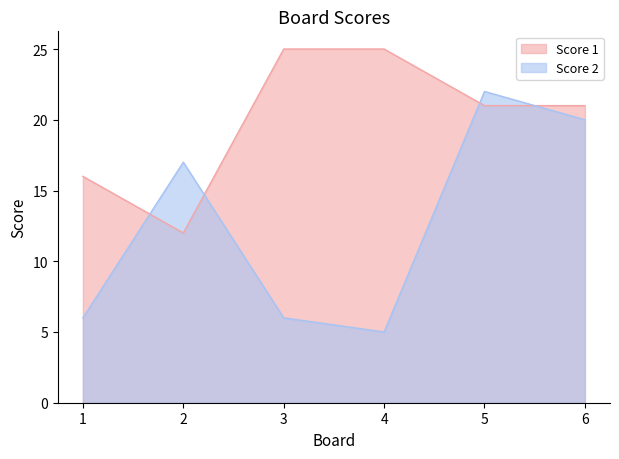

Reading left to right, transcribe all the data shown in this chart.

Score 1: 16	12	25	25	21	21
Score 2: 6	17	6	5	22	20